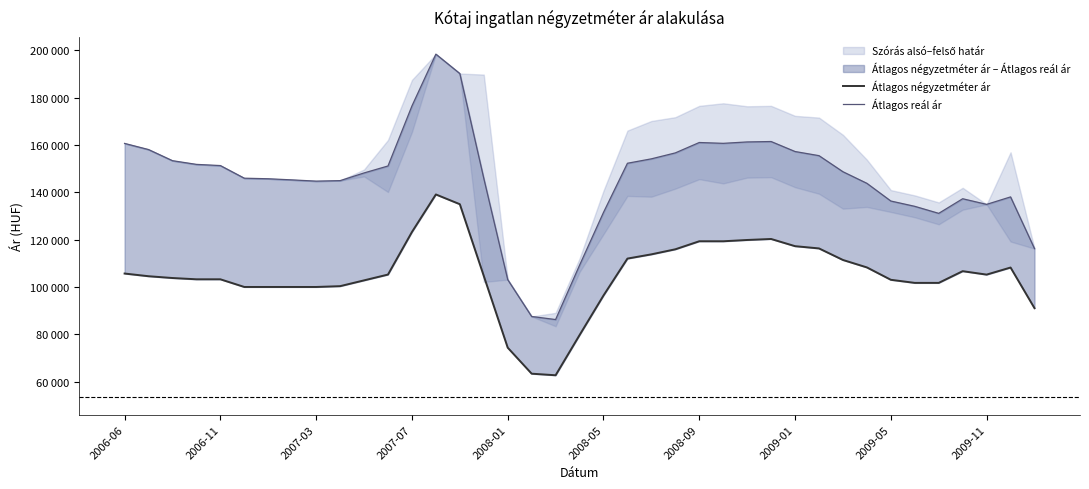

Reading left to right, list all the values displayed in this chart.

Átlagos négyzetméter ár: 105682	104545	103788	103247	103247	100000	100000	100000	100000	100343	102794	105245	123235	139118	135000	104667	74333	63333	62667	79647	96392	112004	113797	115933	119331	119324	119872	120294	117253	116301	111417	108270	103034	101730	101730	106680	105226	108220	91027
Átlagos reál ár: 160702	158104	153394	151834	151331	145991	145751	145272	144750	144962	148212	151155	176534	198452	190247	145966	103111	87523	86226	109182	131525	152310	154180	156690	161086	160733	161324	161499	157273	155525	148724	143829	136341	134095	131126	137306	134925	138083	116213